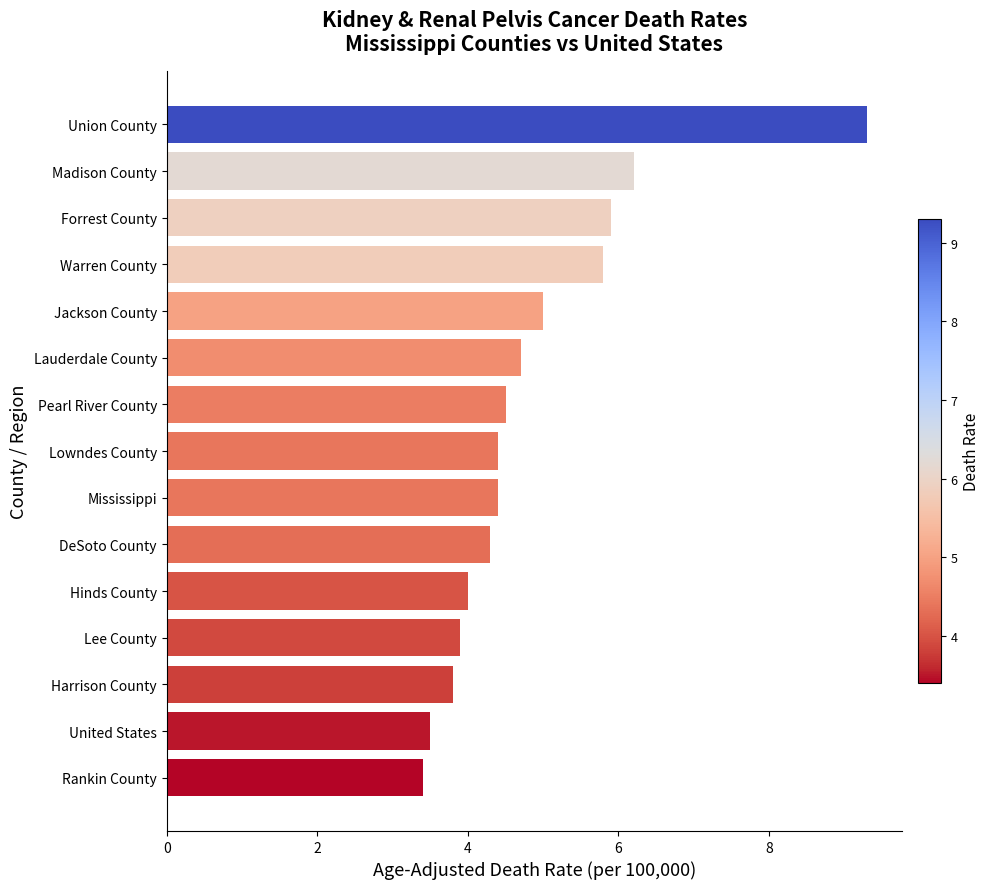

Read the value at Forrest County.

5.9